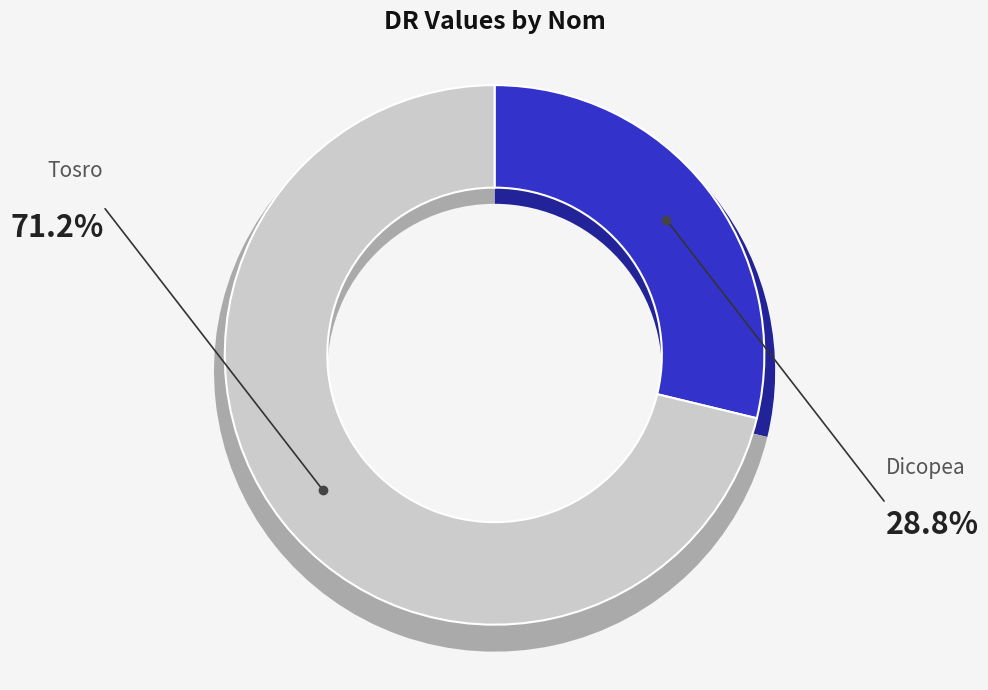

Combined, do Tosro and Dicopea account for over 50%?

Yes